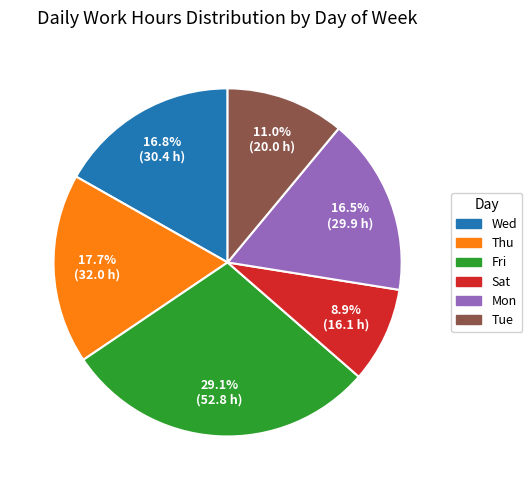

To the nearest percent, what is the combined percentage of Thu and Mon?

34%